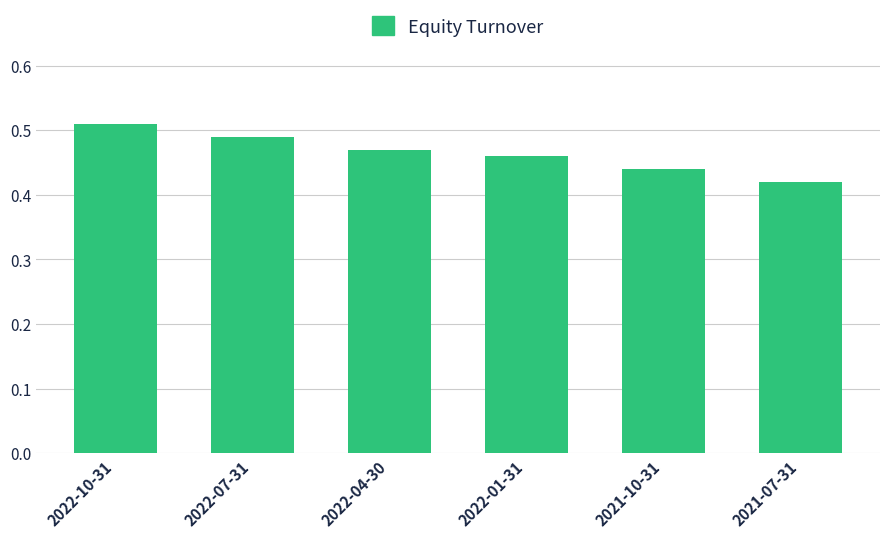

Between 2022-10-31 and 2021-07-31, which is larger?

2022-10-31